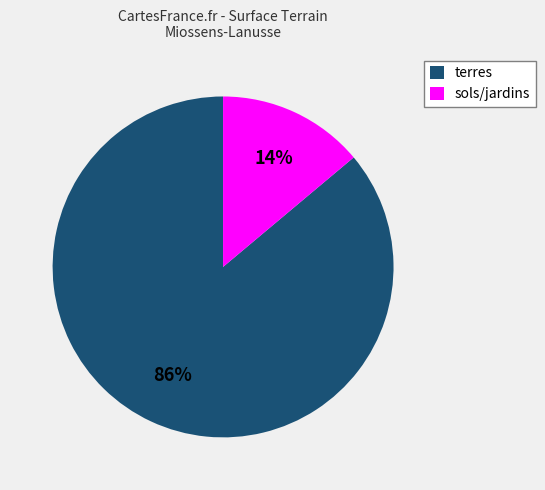

To the nearest percent, what is the difference between the largest and smallest slice percentages?

72%